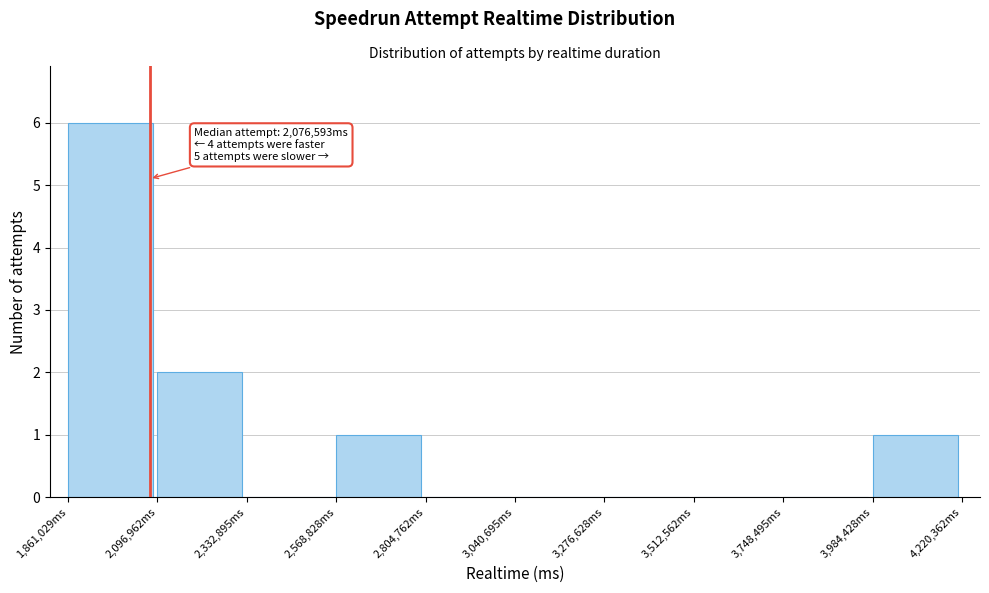

Which range on the x-axis has the tallest bar?

1850000 to 2100000